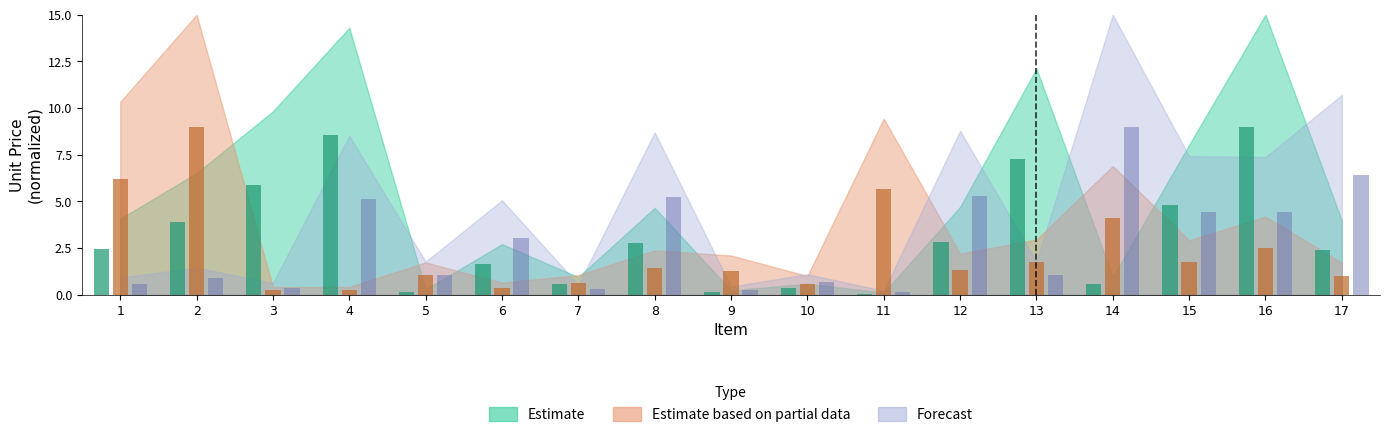

At 14, list the series in order from largest to smallest.

Forecast, Estimate based on partial data, Estimate